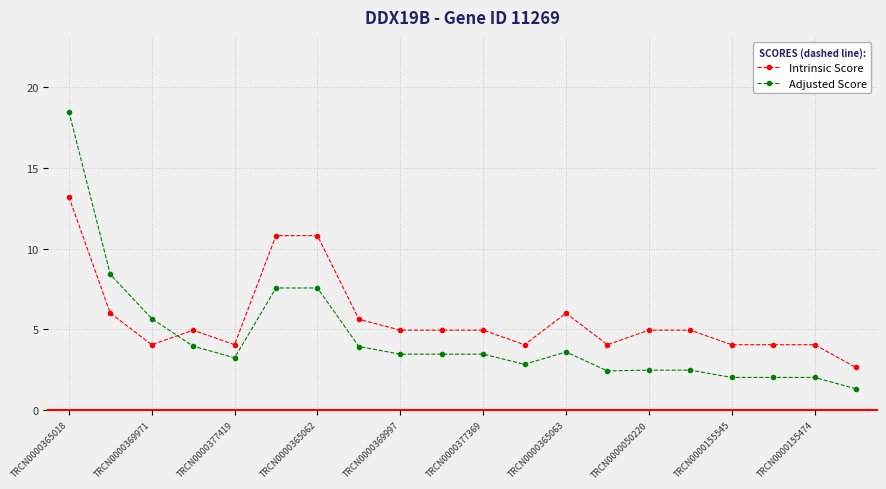

What is the maximum value for Intrinsic Score?

13.2